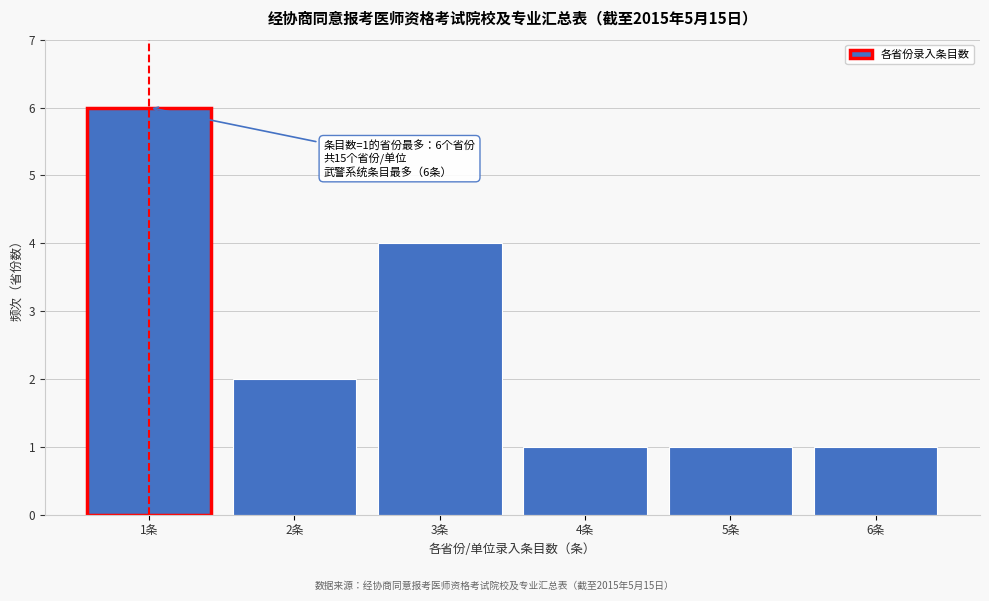

Over which range of the x-axis is the bar tallest?

0.5 to 1.5